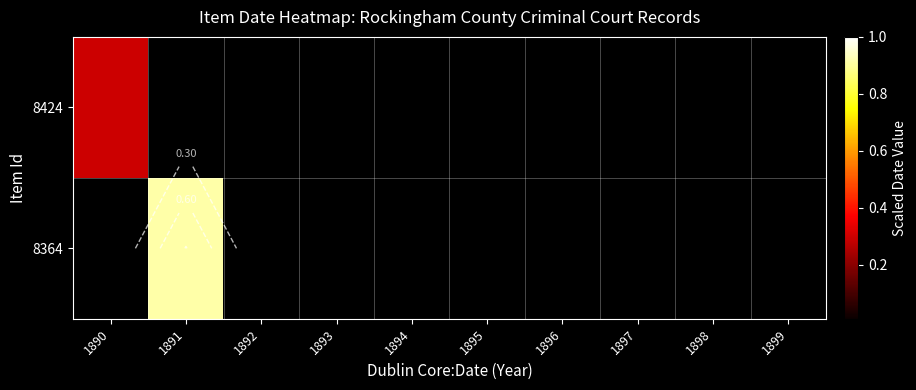

True or false: 8424 has a value of 0.4 at 1890.

False